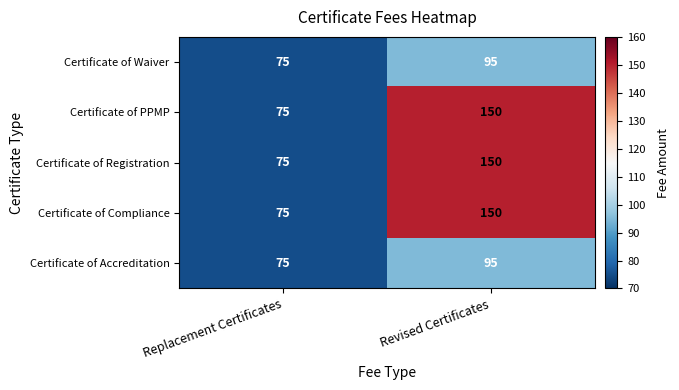

What is the total value across all series at Replacement Certificates?

375